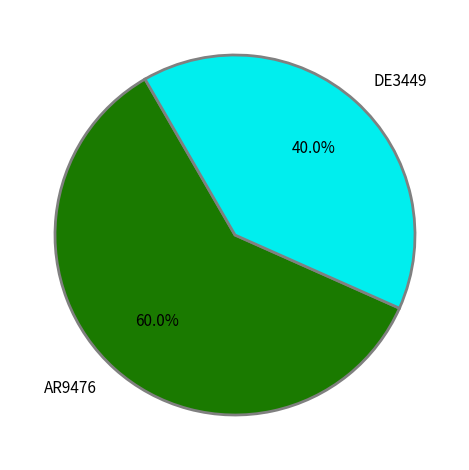

True or false: DE3449 accounts for 40% of the total.

True